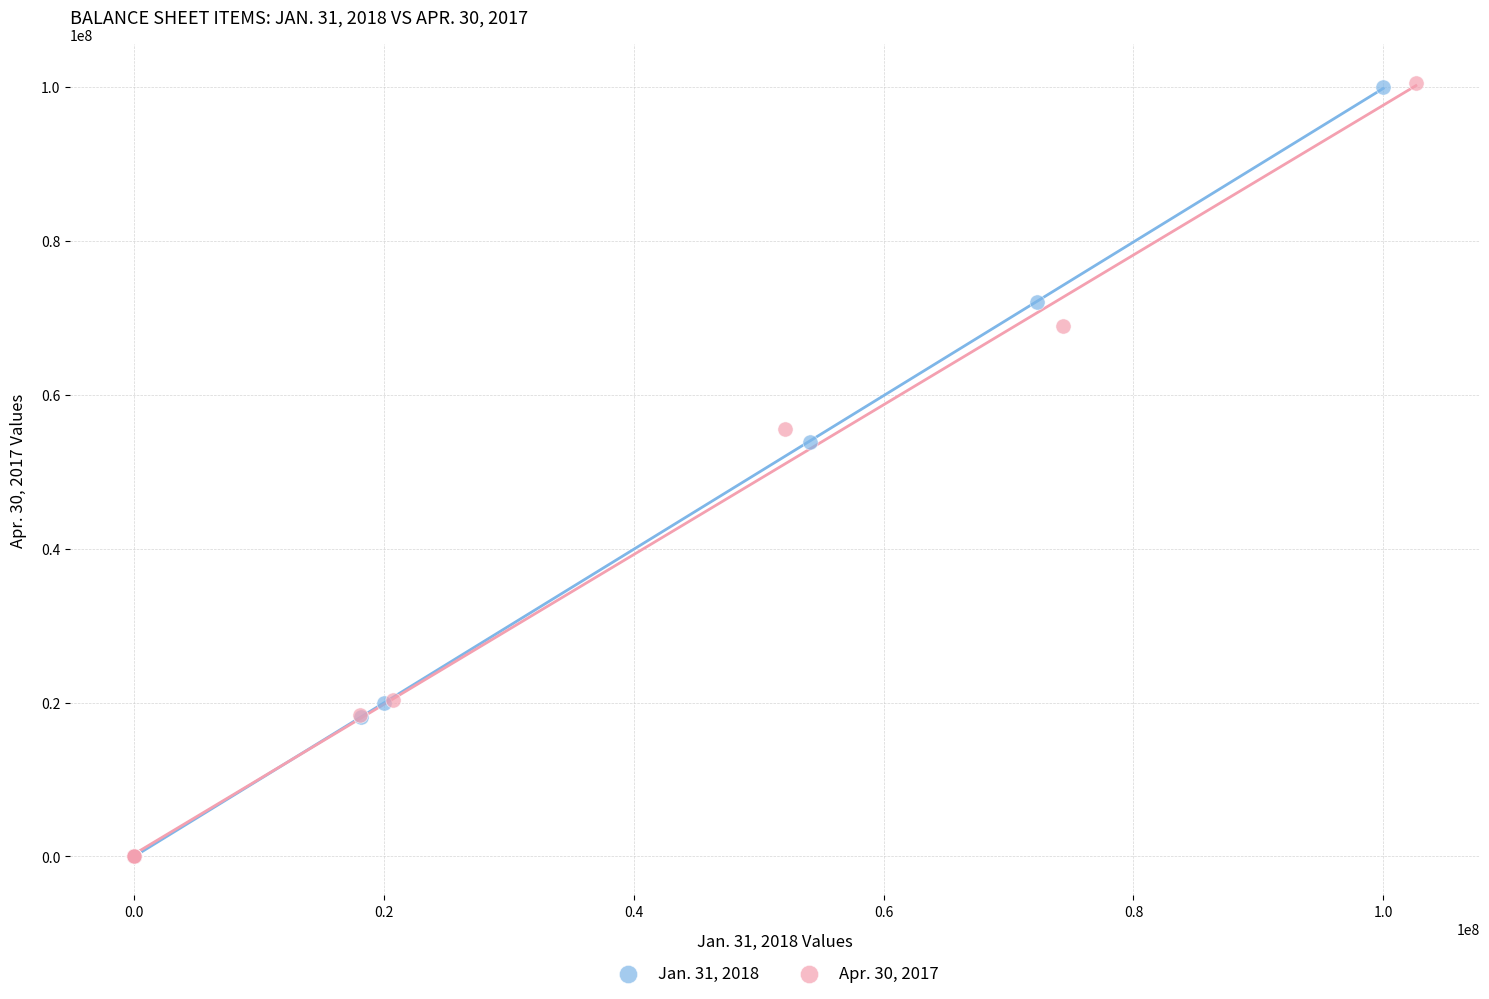

What are all the series names shown in the legend?

Jan. 31, 2018, Apr. 30, 2017